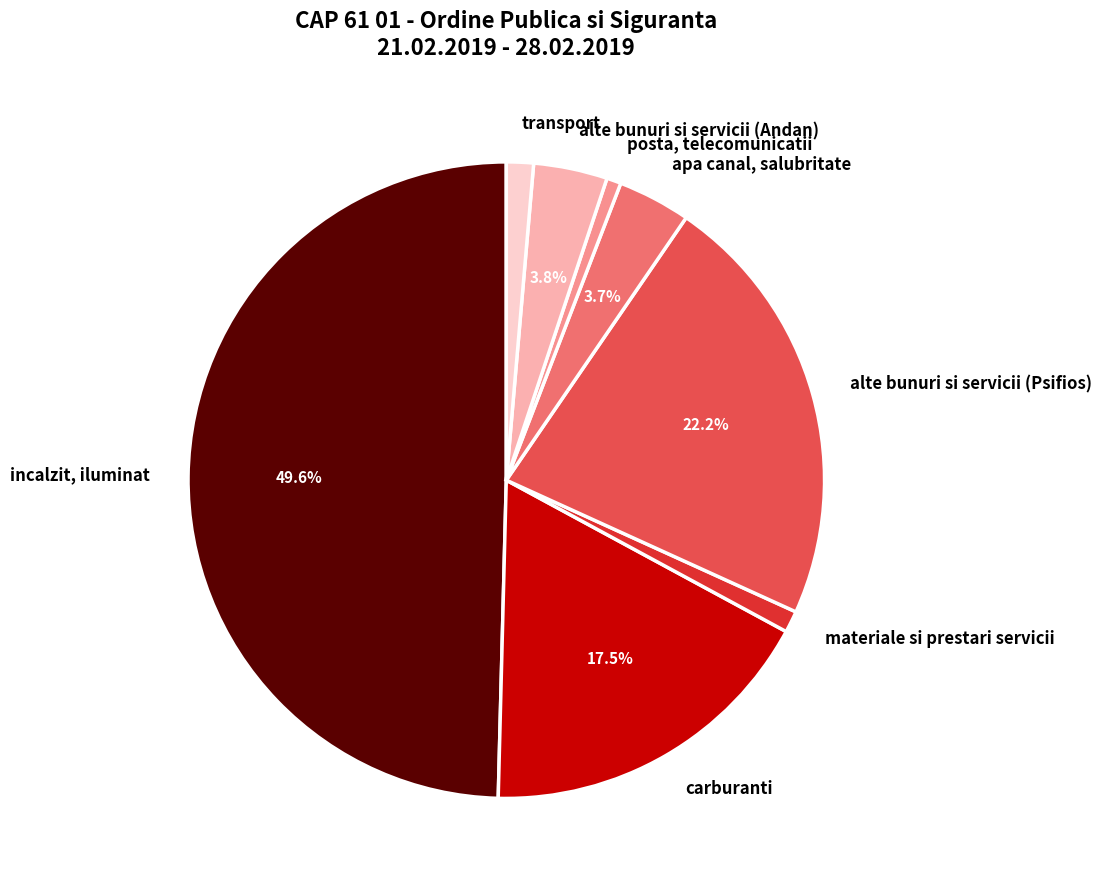

Which slice is the largest?

incalzit, iluminat